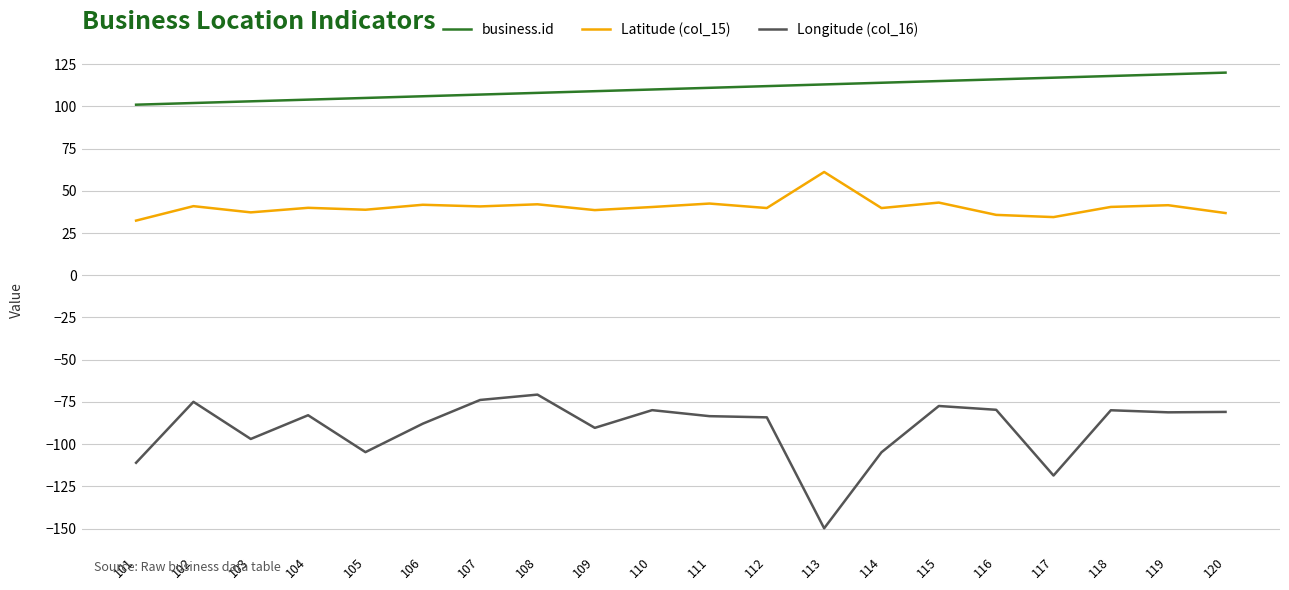

What is the difference between the maximum and minimum values in the business.id series?

19.0